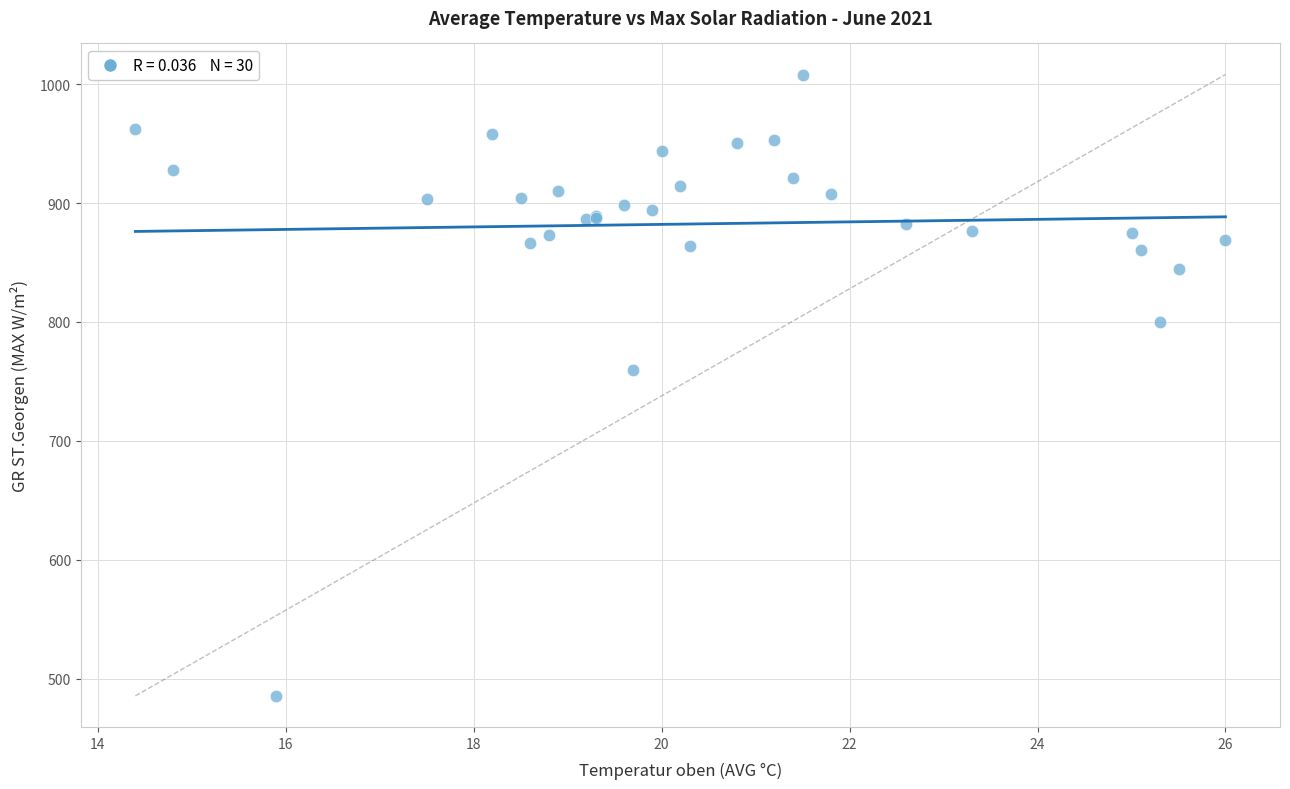

What Y value in the scatter plot is closest to 746?

760.0